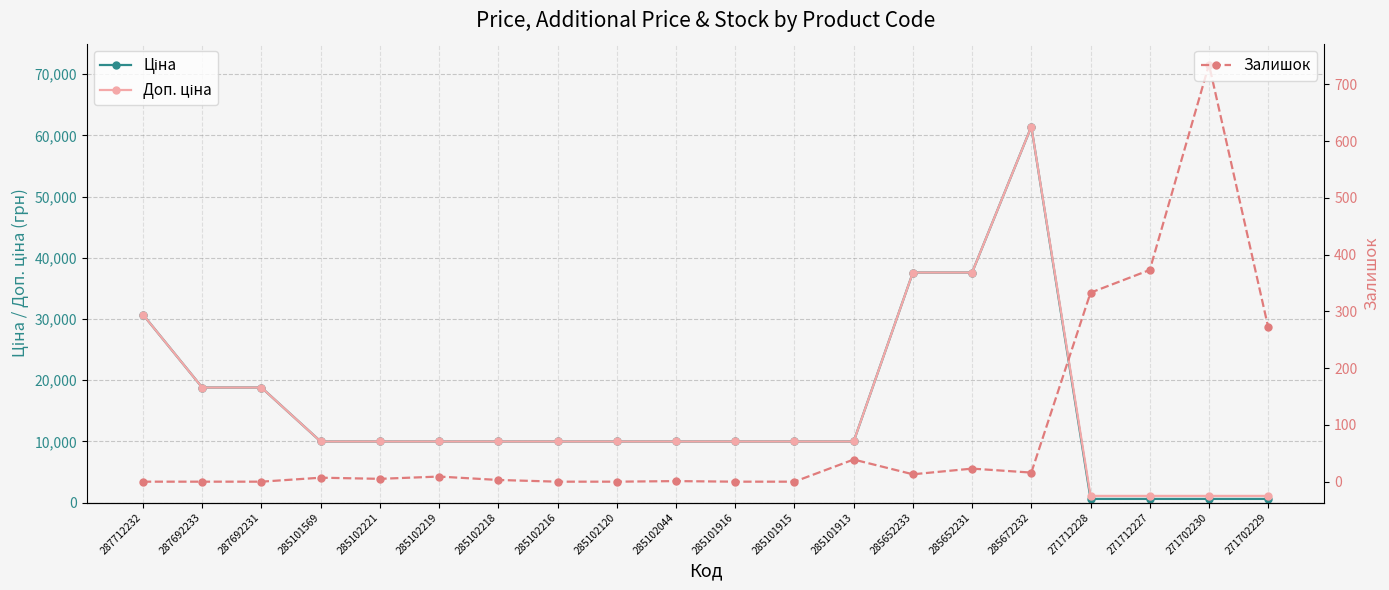

Count the number of categories in the chart.

20